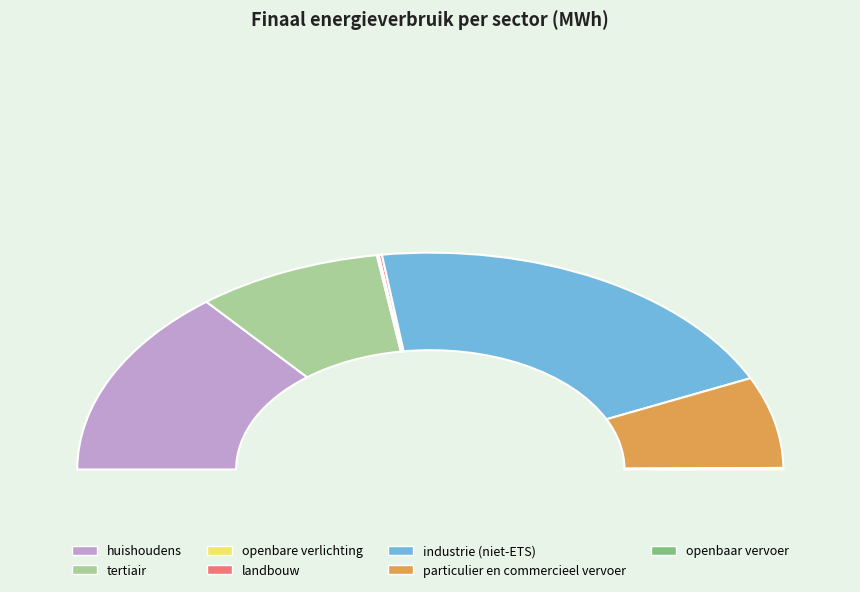

Is it true that particulier en commercieel vervoer is 21% of the pie?

False